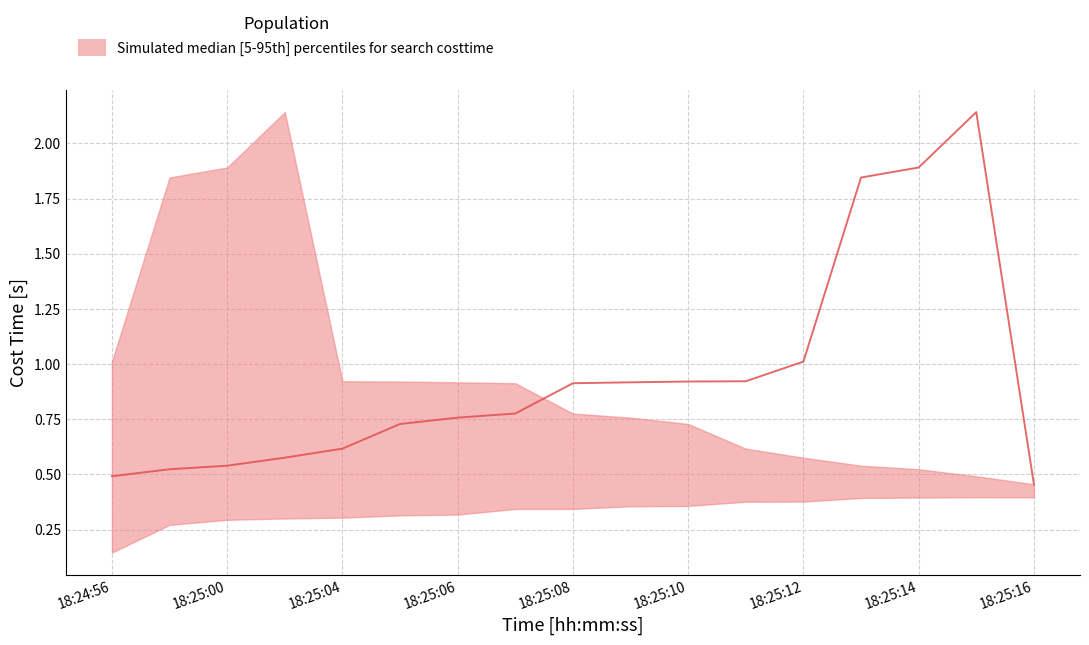

Which has a higher value, 18:25:10 or 18:25:15?

18:25:15